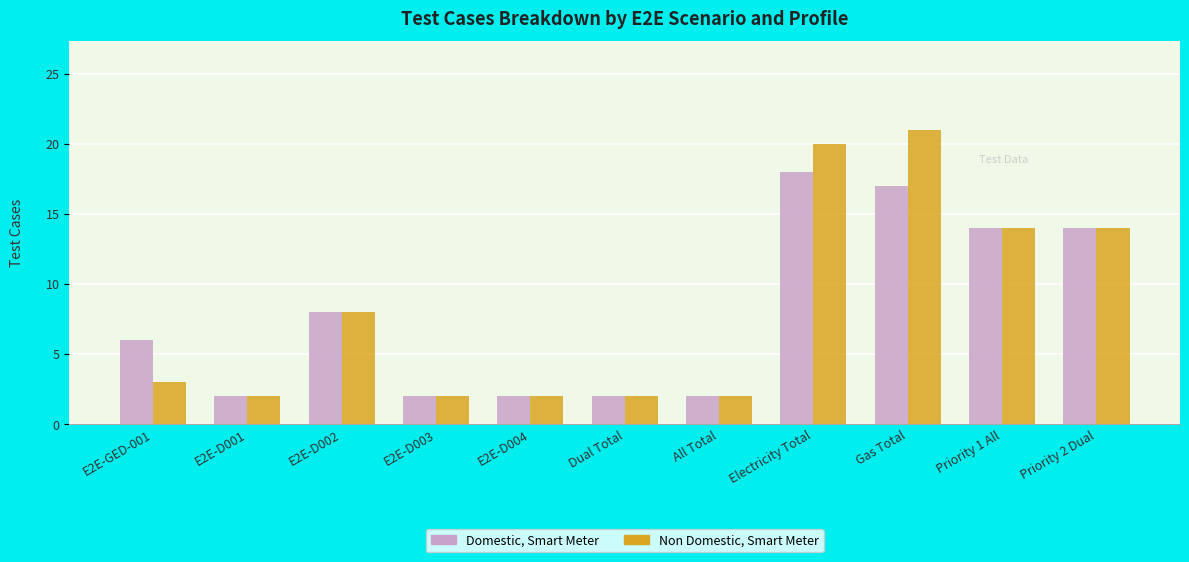

Which category has the highest value in the Non Domestic, Smart Meter series?

Gas Total